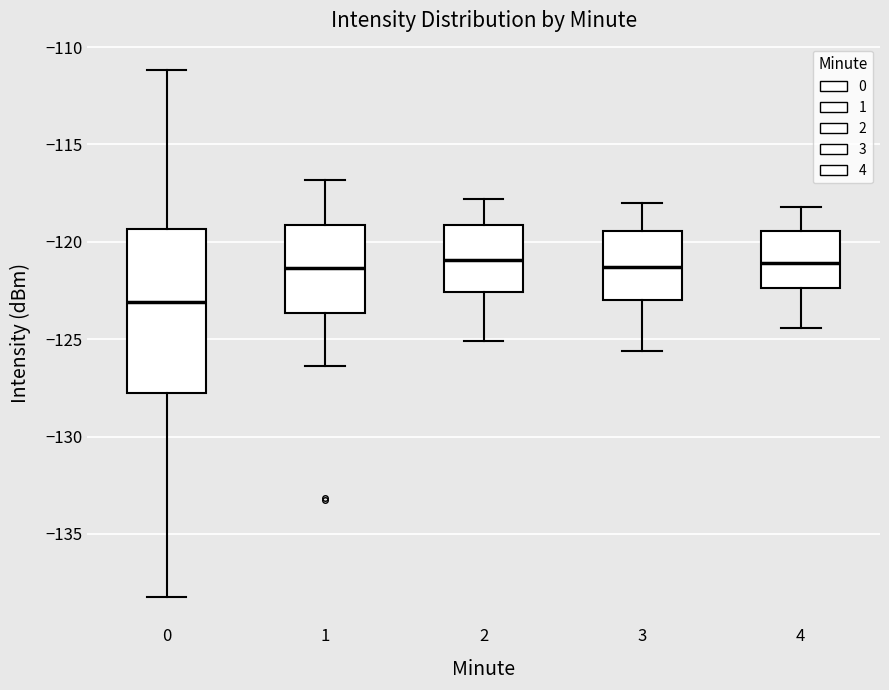

Comparing the boxes themselves (not the whiskers), which one is the tallest?

0